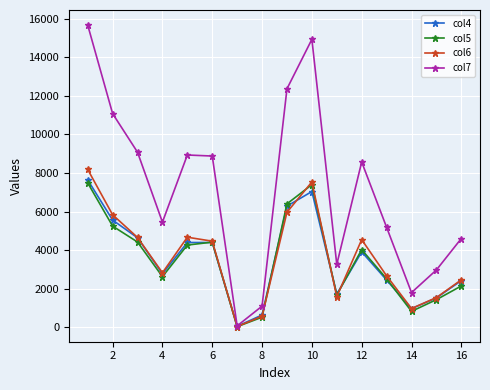

Which series has the largest range (max minus min)?

col7